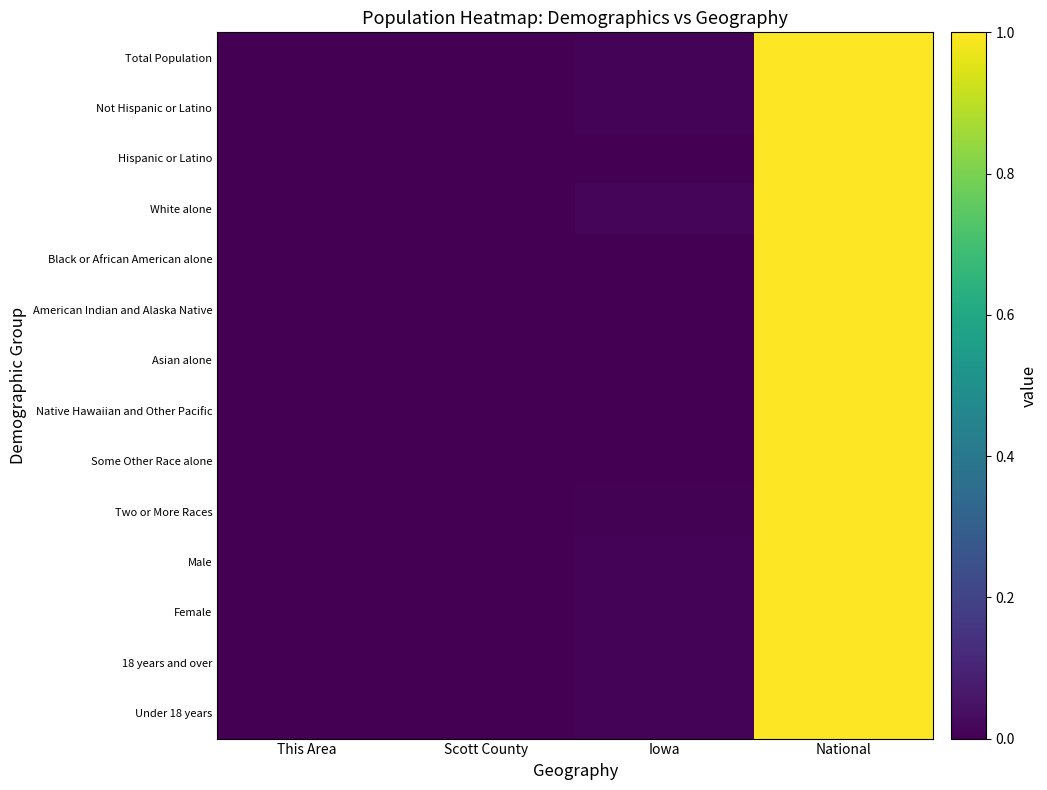

Which series has the largest range (max minus min)?

Total Population